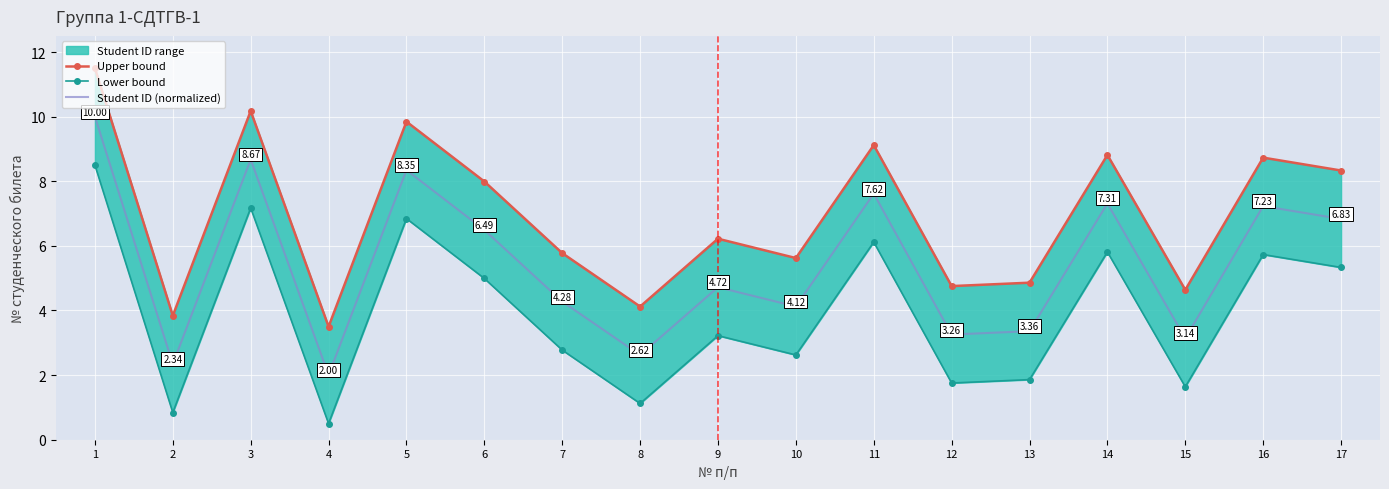

The value of Lower bound at 16 is 9.5. True or false?

False